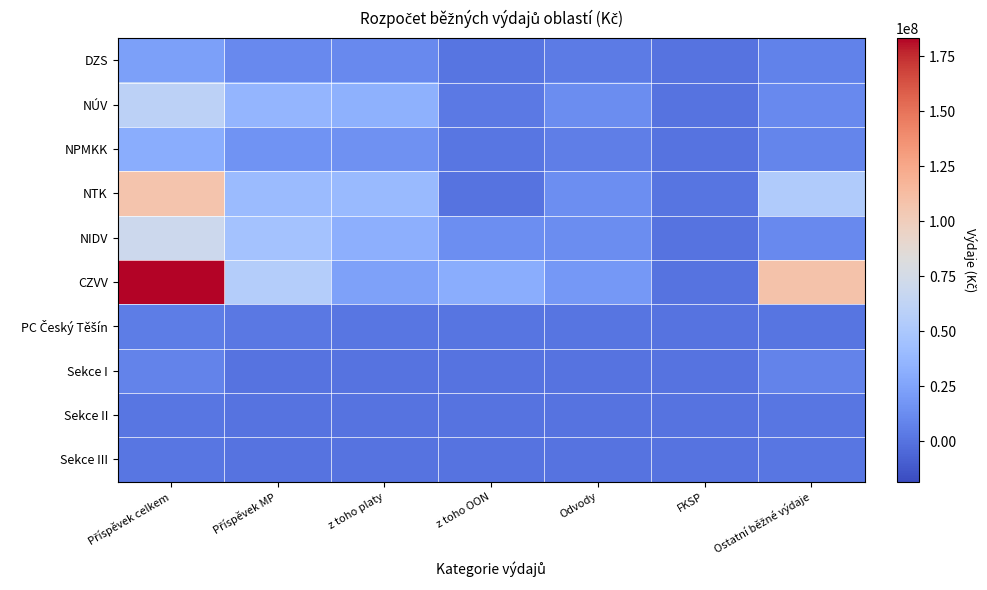

At which category is the sum across all series the highest?

Příspěvek celkem